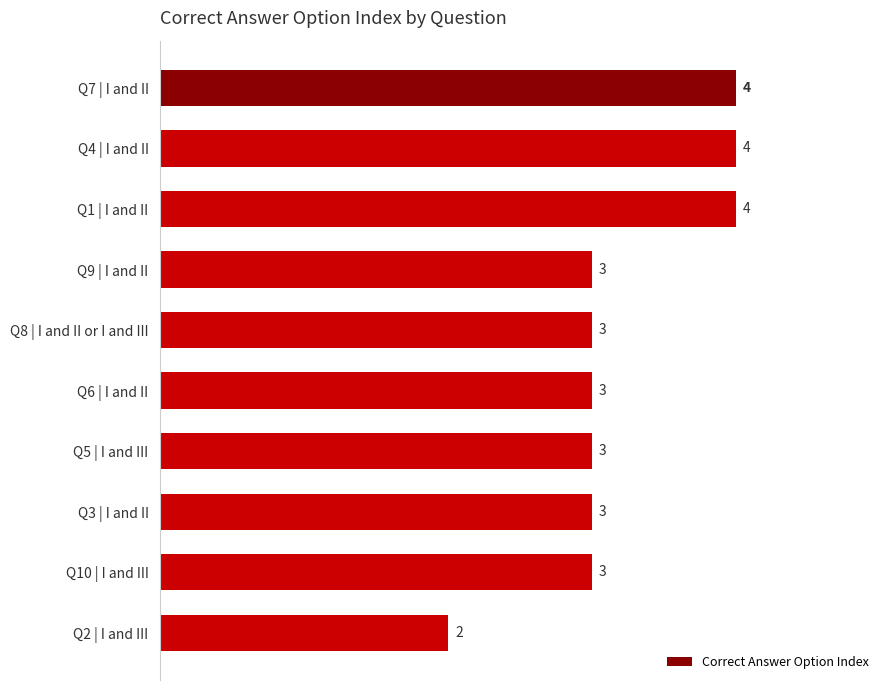

Count the number of categories in the chart.

10